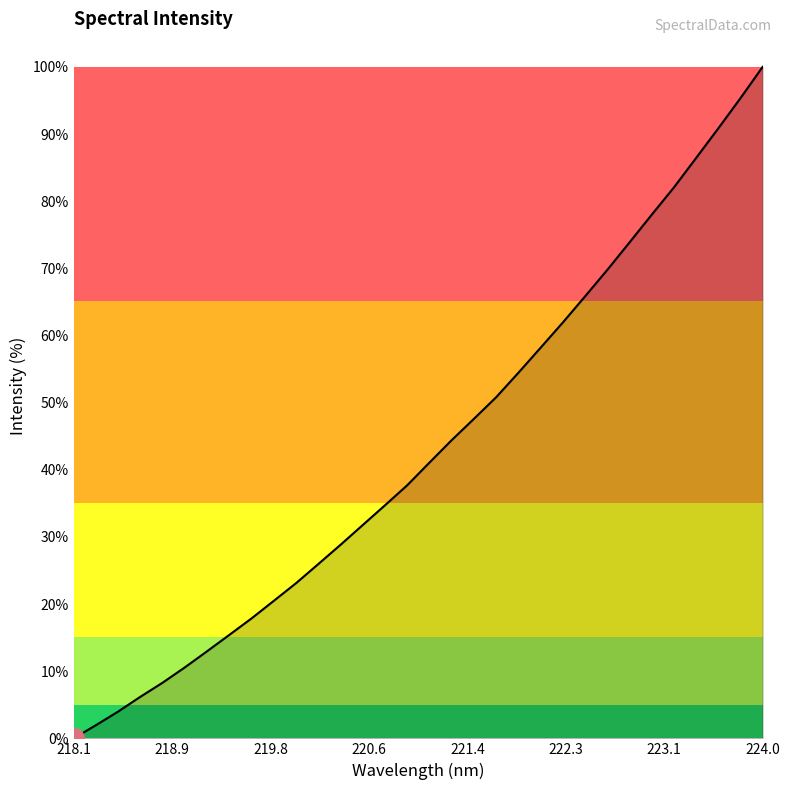

What is the sum of all values?

1380.3